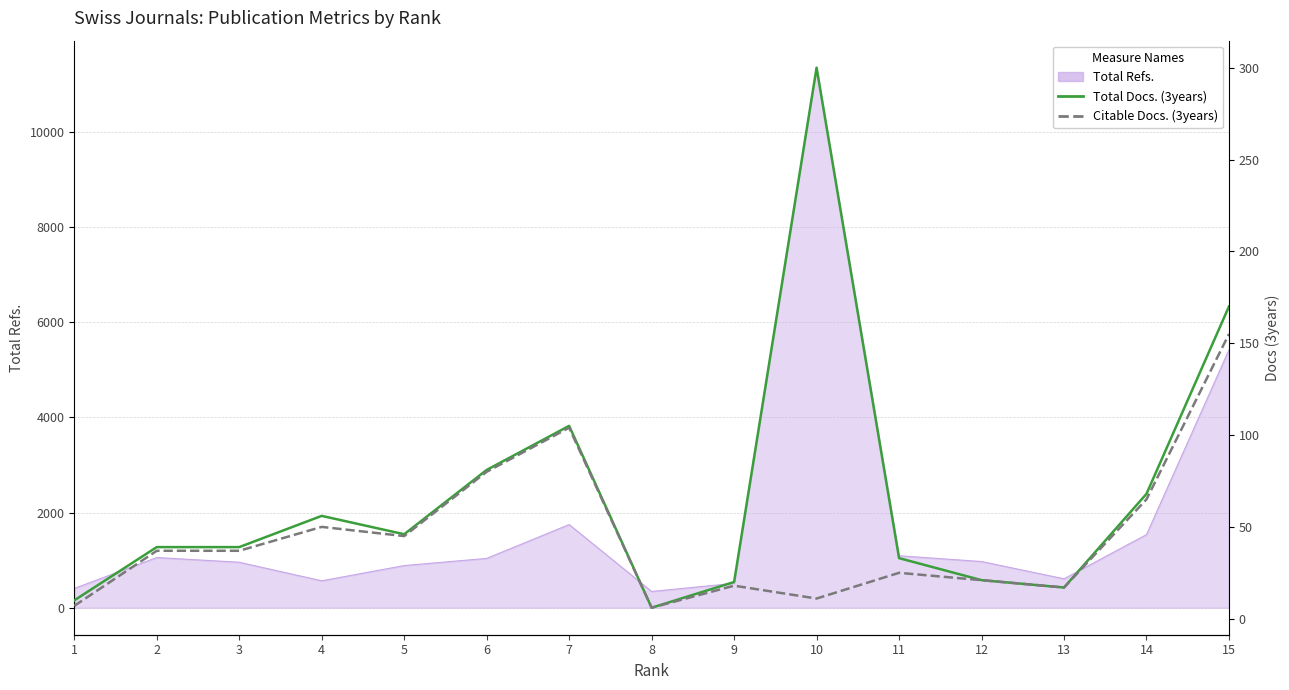

Is it true that Citable Docs. (3years) equals 45 at 5?

True